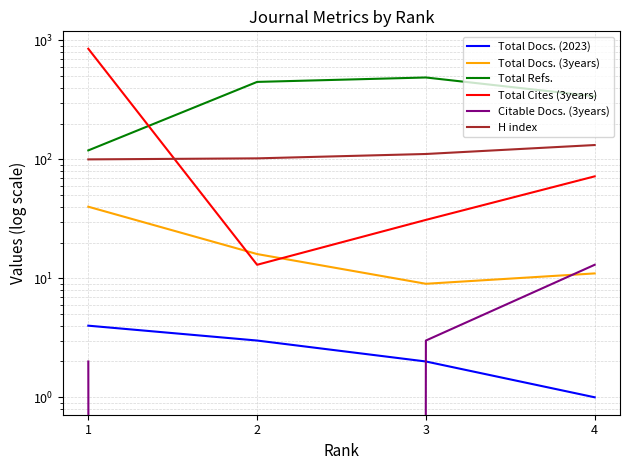

What is the highest value of the Citable Docs. (3years) series?

13